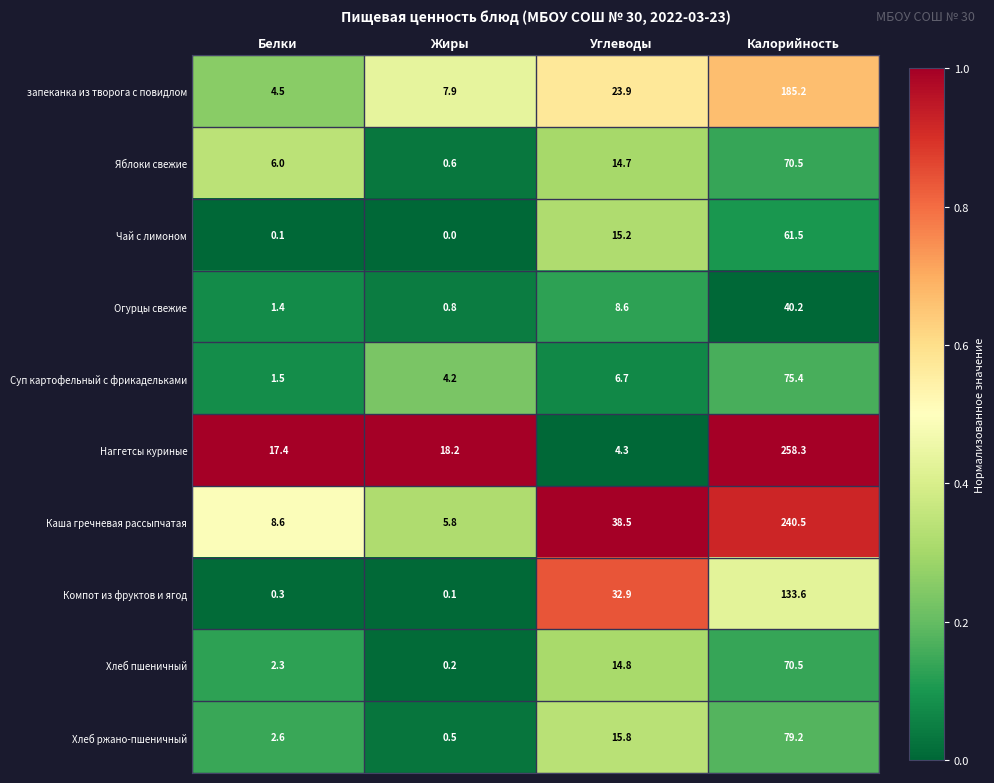

At Белки, list the series in order from smallest to largest.

Чай с лимоном, Компот из фруктов и ягод, Огурцы свежие, Суп картофельный с фрикадельками, Хлеб пшеничный, Хлеб ржано-пшеничный, запеканка из творога с повидлом, Яблоки свежие, Каша гречневая рассыпчатая, Наггетсы куриные